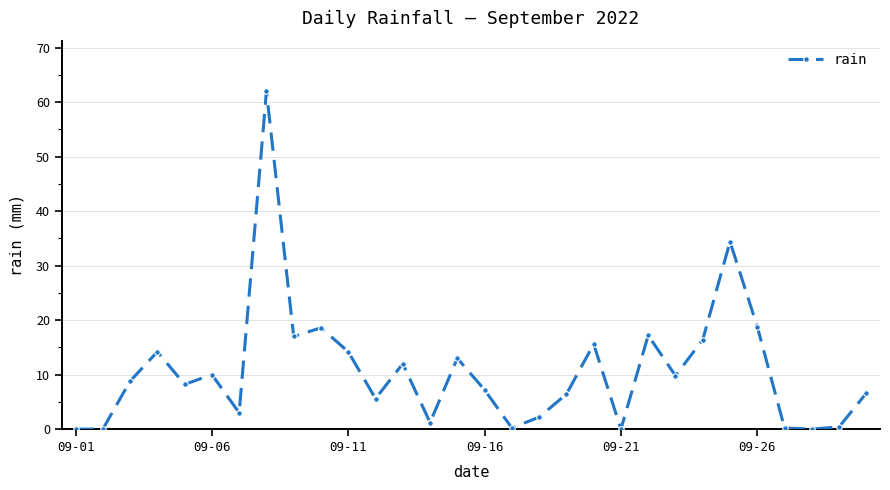

True or false: the data has more than 2 interior local peaks.

True